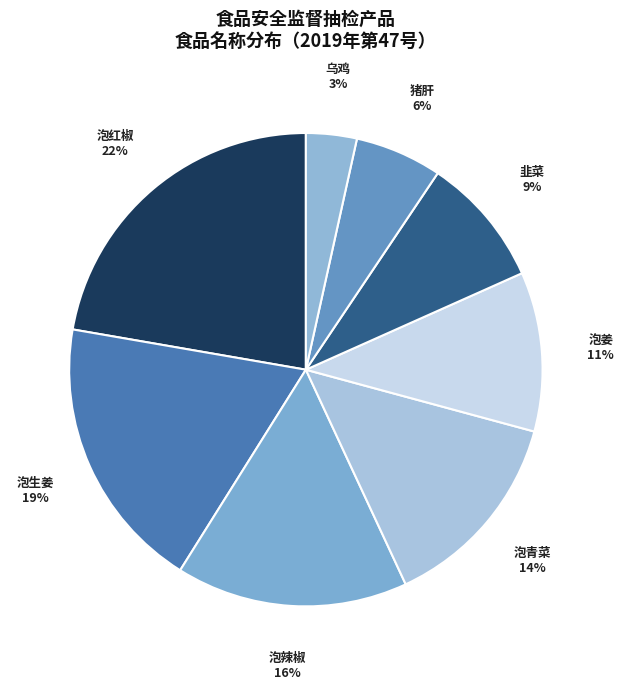

How many slices are in this pie chart?

8